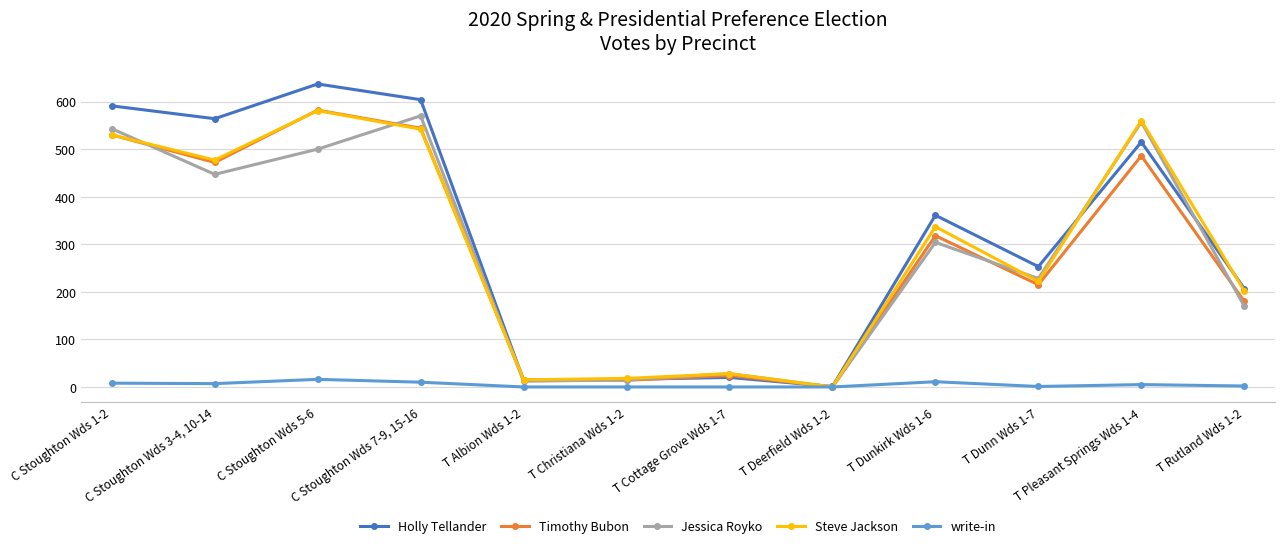

How many data points does each series have?

12